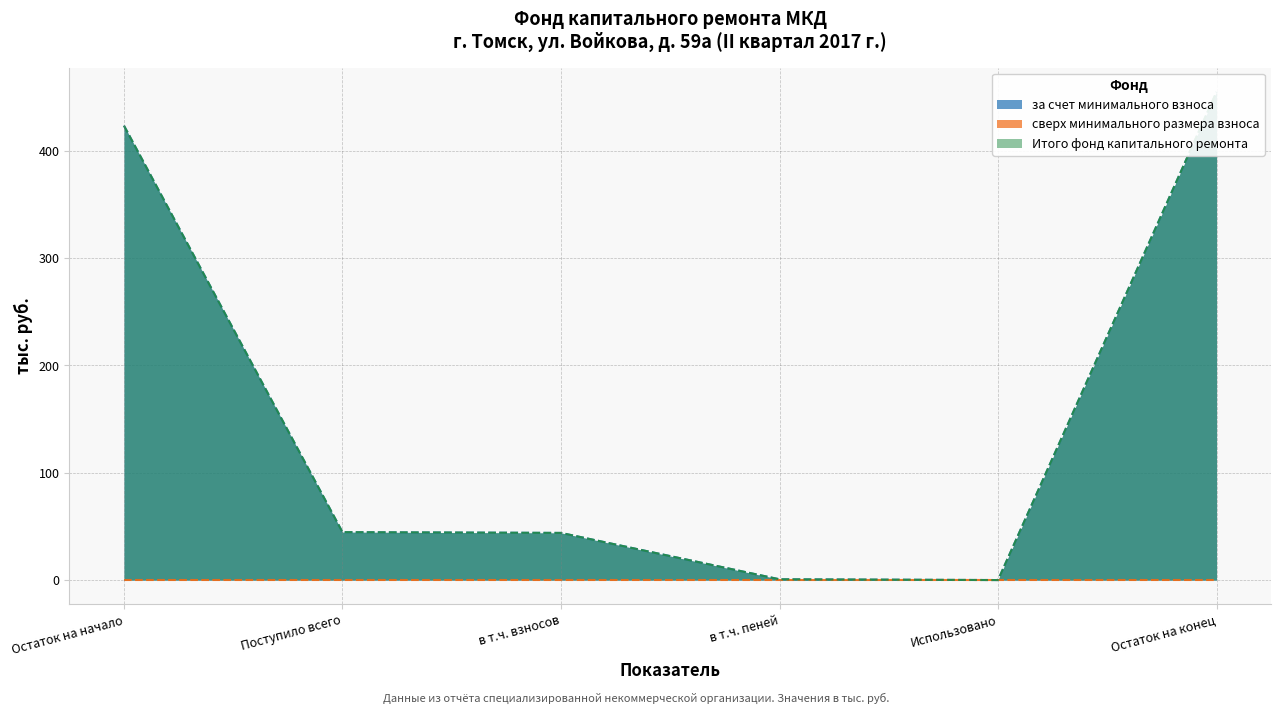

At which category is the sum across all series the highest?

Остаток на конец